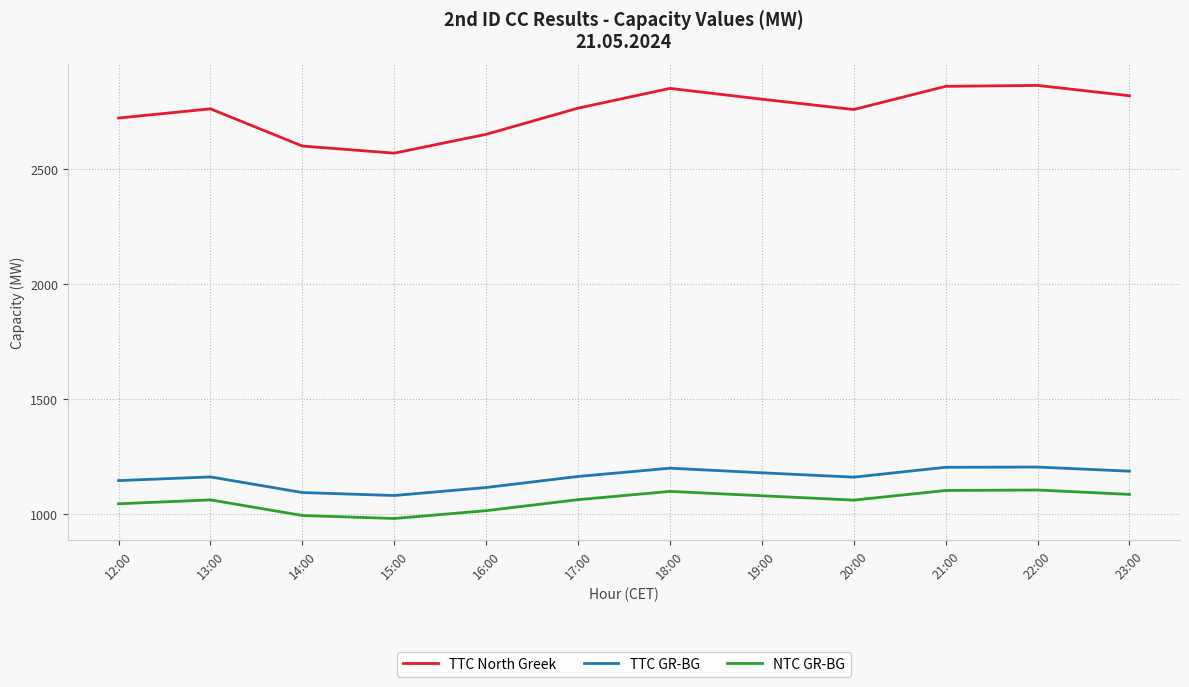

What is the spread (max minus min) of values at 15:00?

1591